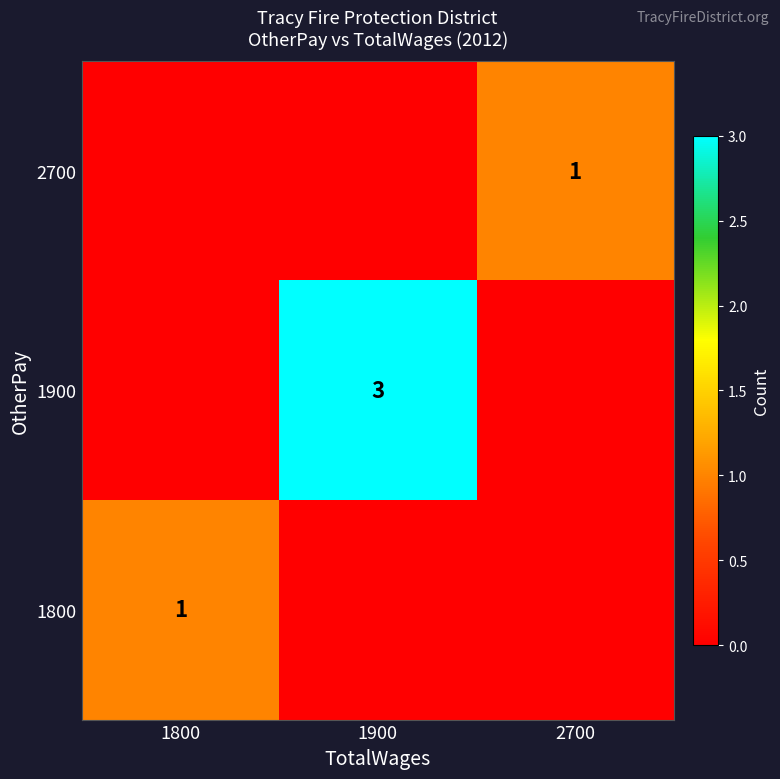

True or false: 2700 has a value of 1 at 2700.

True